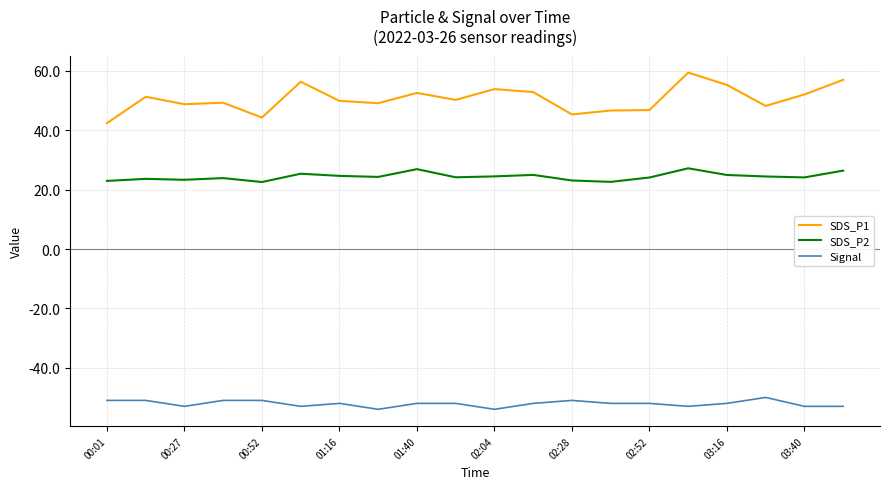

What is the smallest value displayed?

-54.0